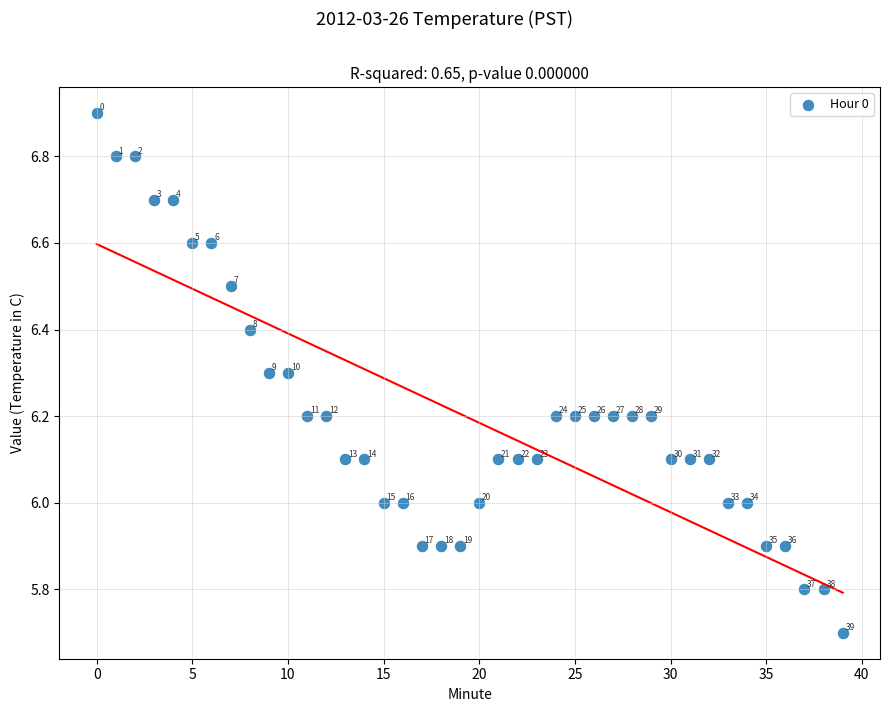

What Y value in the scatter plot is closest to 6?

6.0